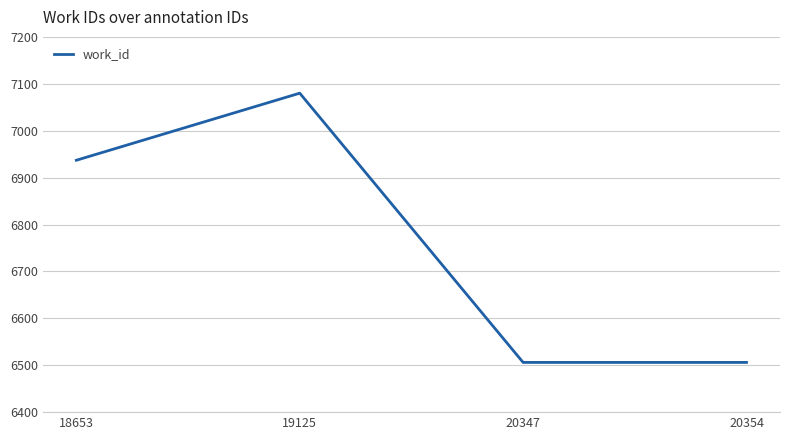

What is the greatest value displayed?

7080